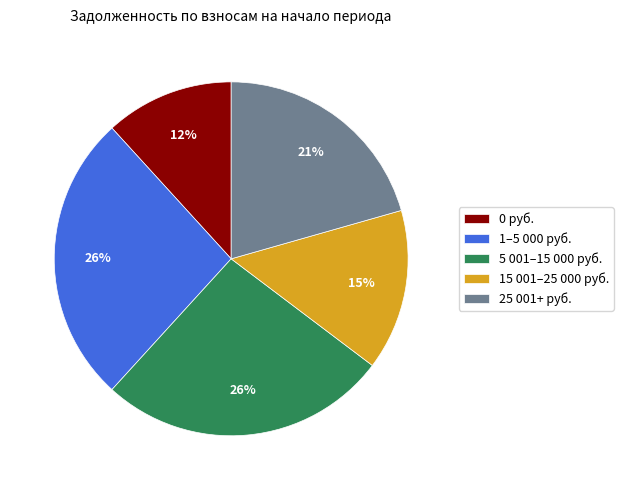

Is it true that 15 001–25 000 руб. is 7% of the pie?

False